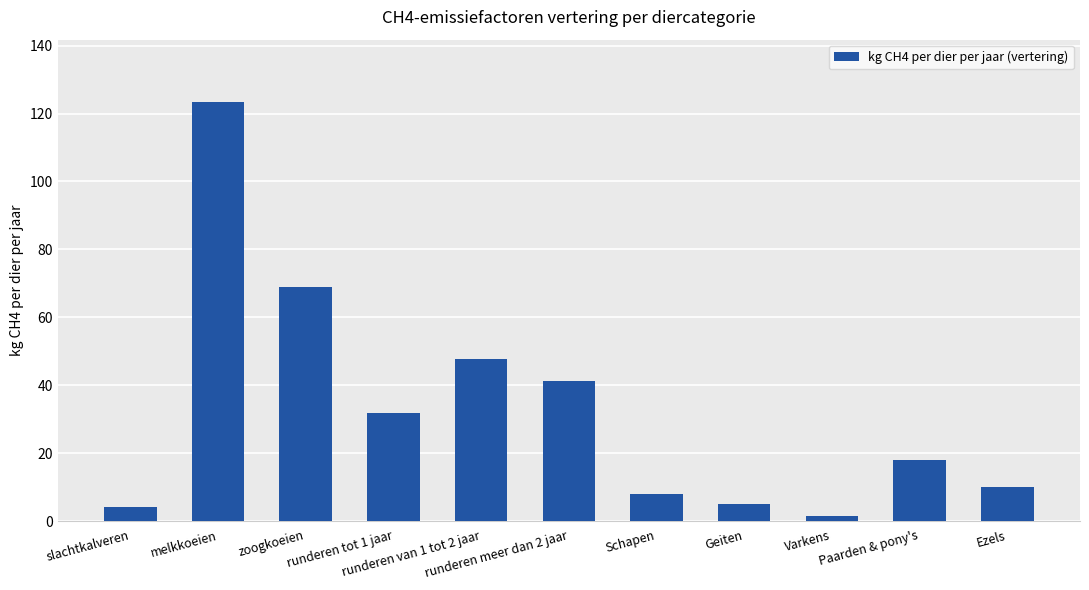

Count the number of data series in this chart.

1